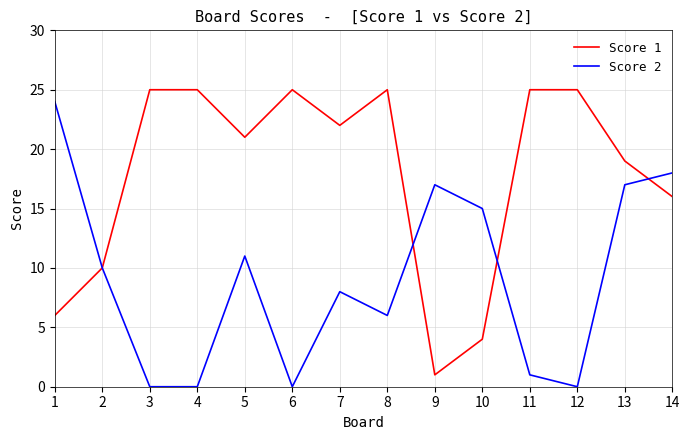

Where is the first local minimum for Score 1?

5